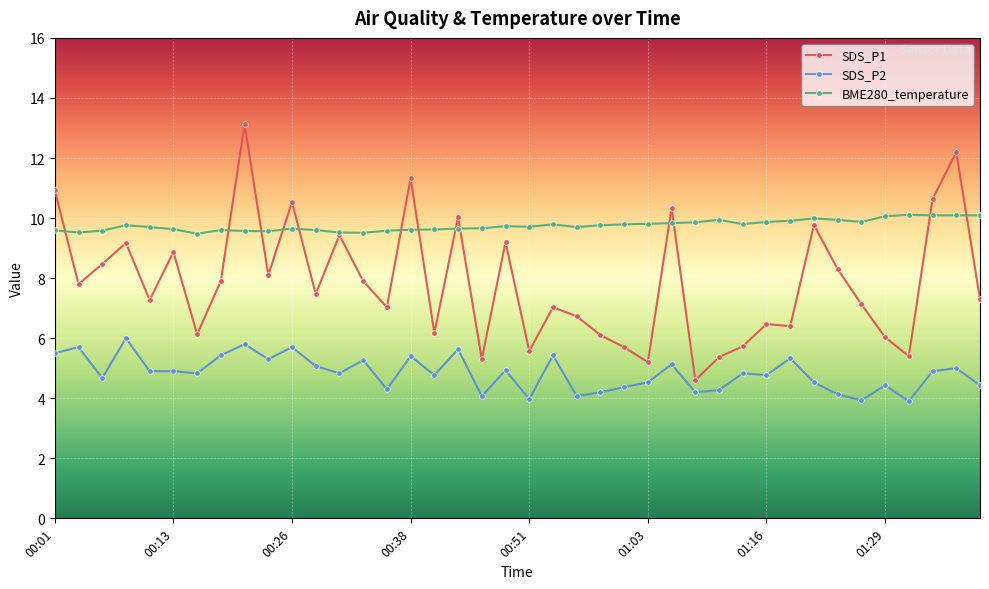

True or false: SDS_P2 and SDS_P1 cross at least once.

False